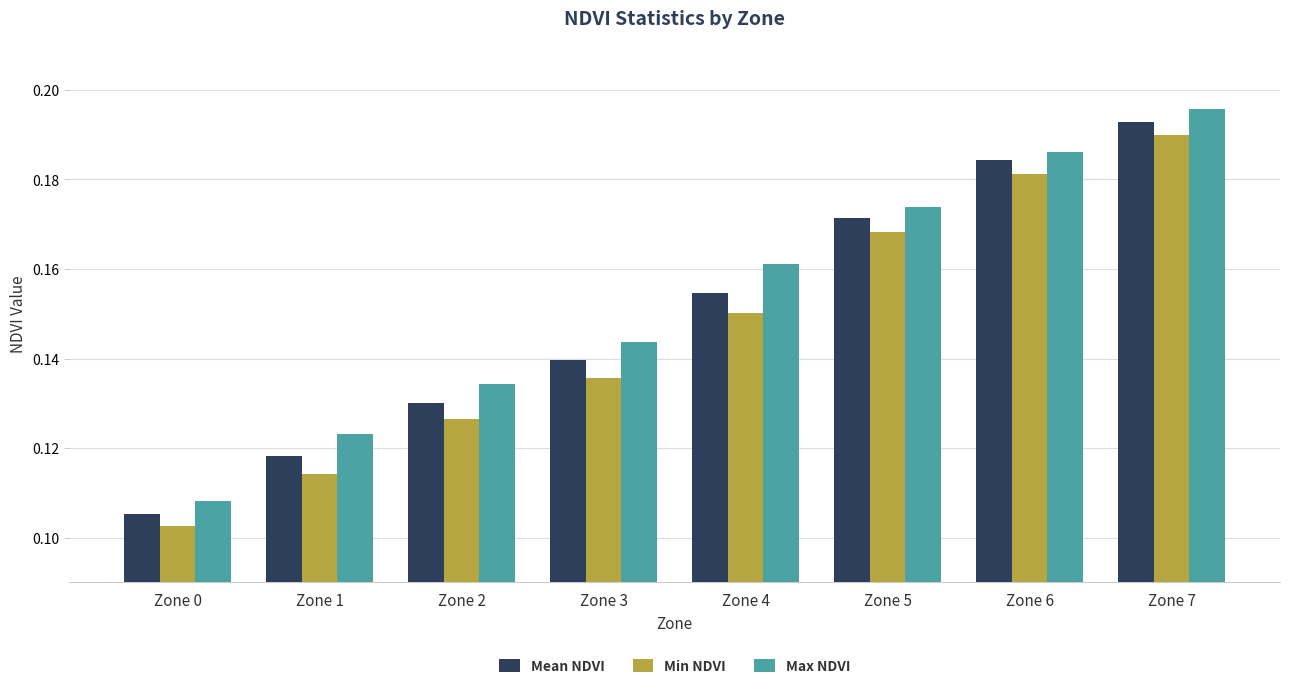

Which series has the largest total across all categories?

Max NDVI